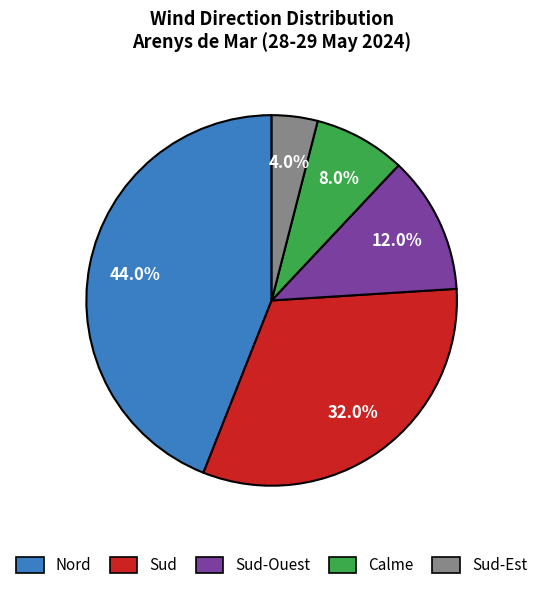

To the nearest percent, what is the difference between the Nord and Sud slice percentages?

12%